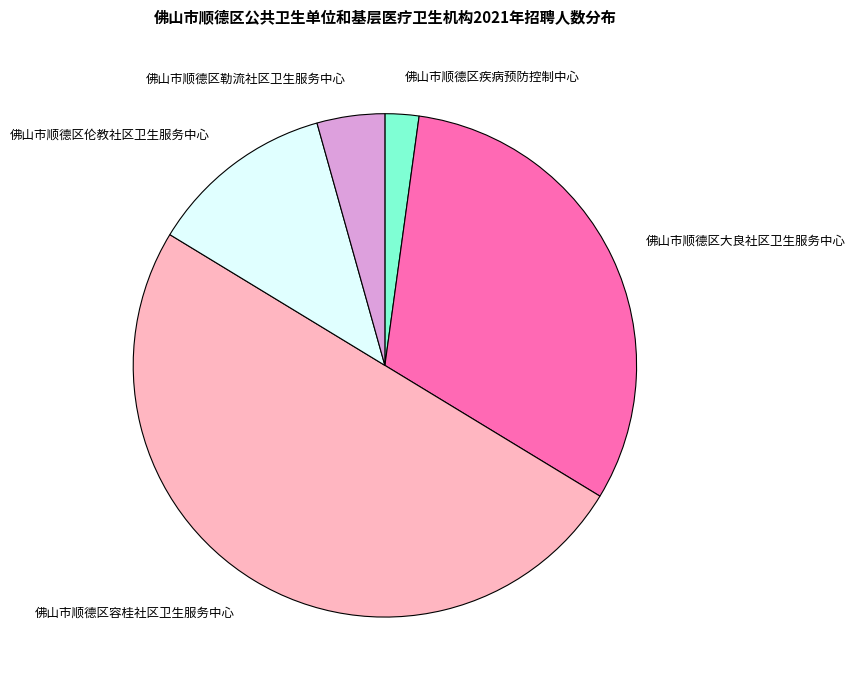

How many segments does this pie chart have?

5